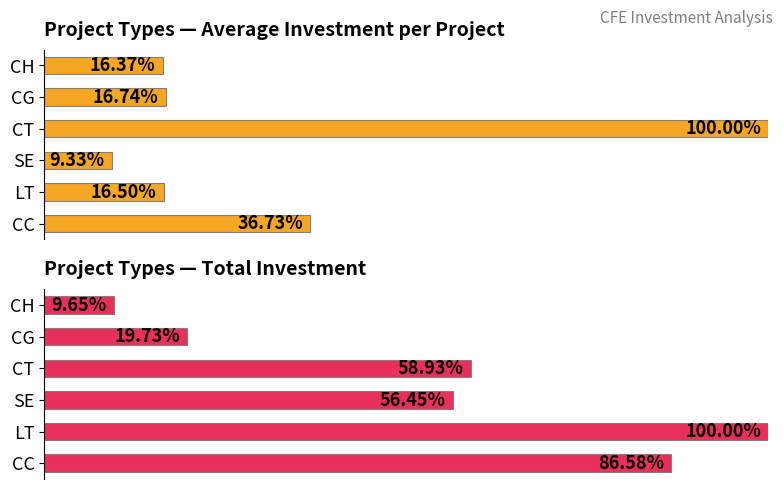

What is the greatest value displayed?

1.0